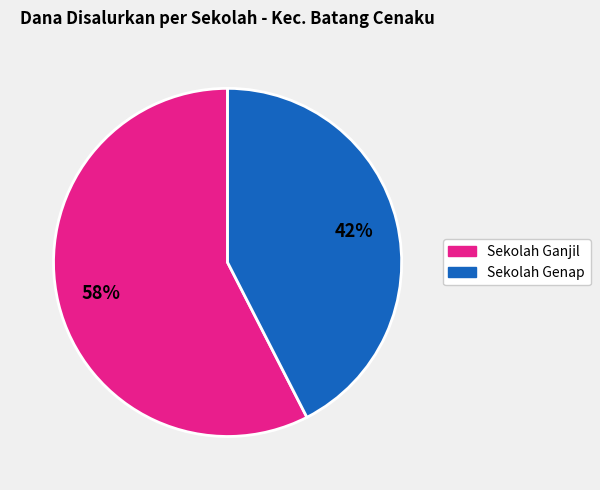

Is there a majority slice in this chart?

Yes